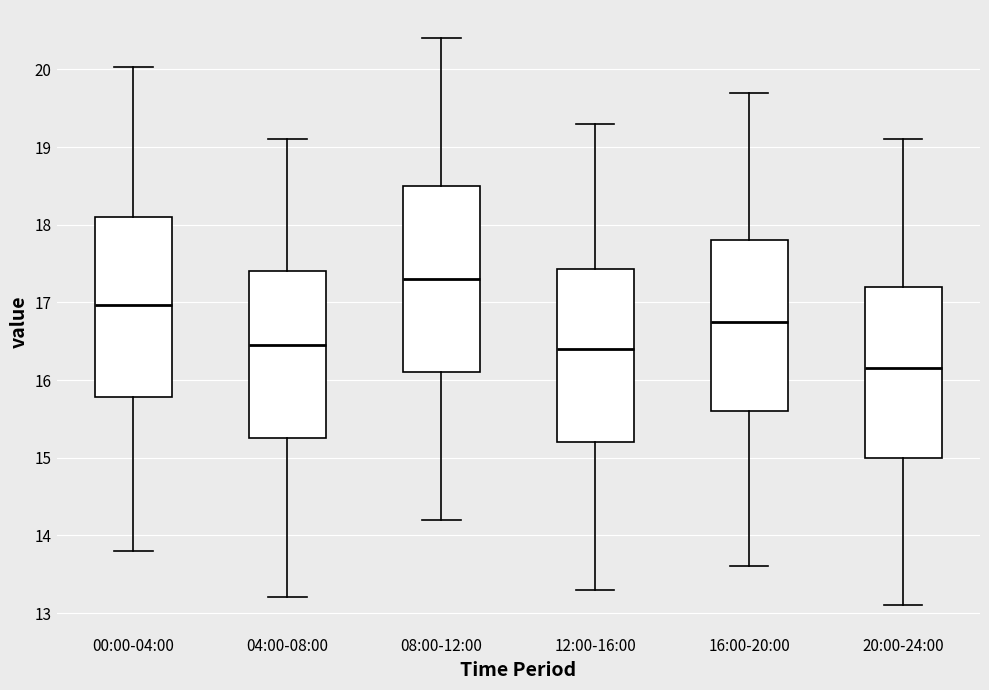

Which box has the lowest median line?

20:00-24:00